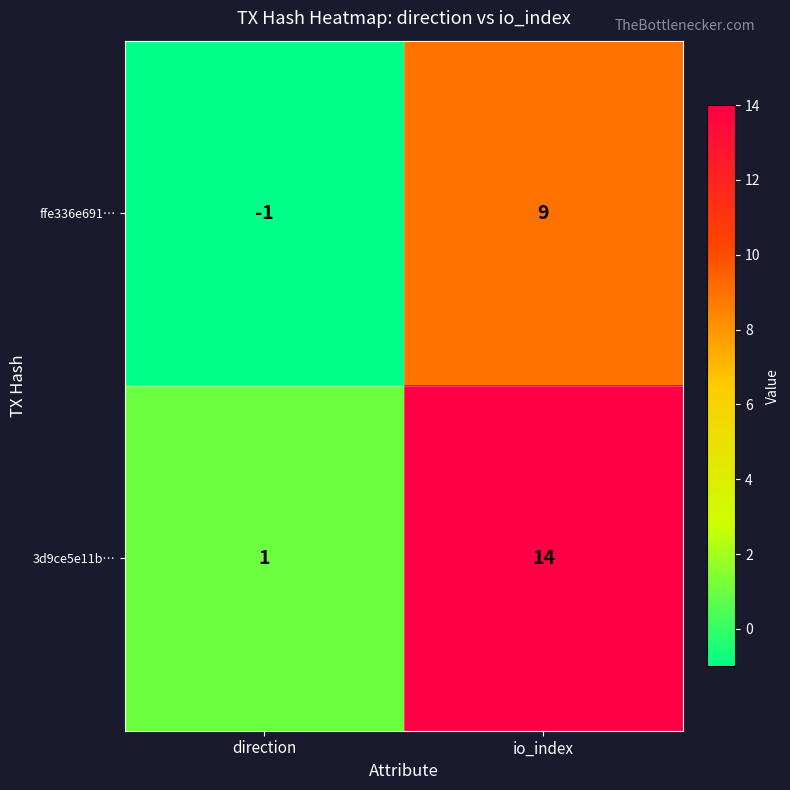

Which category has the lowest value in the 3d9ce5e11b… series?

direction